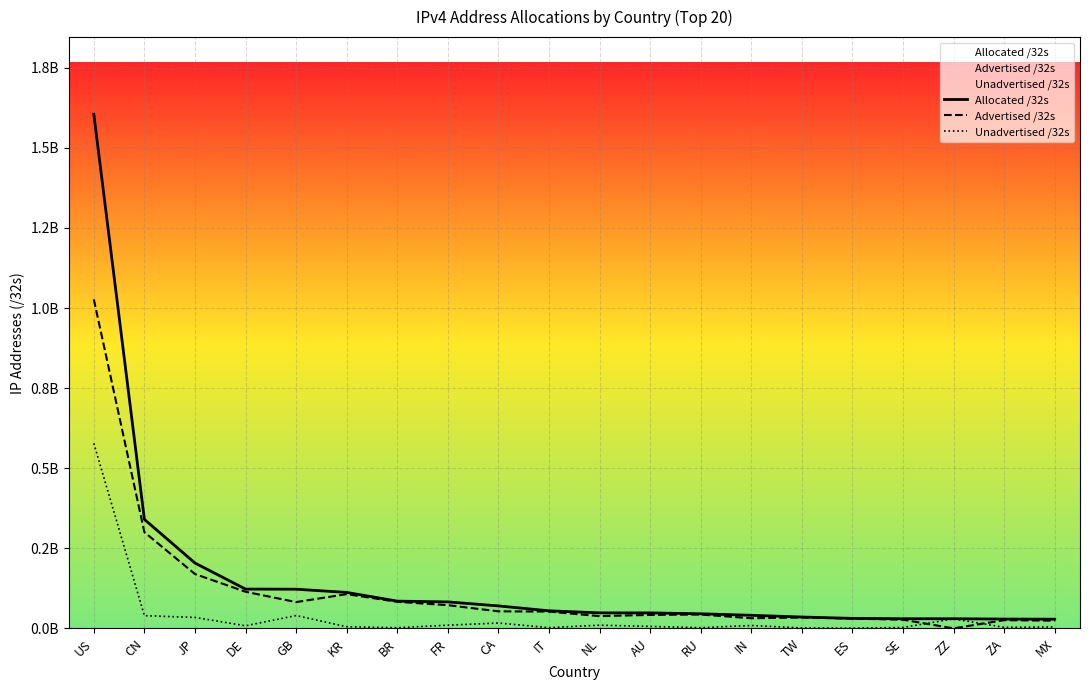

Reading right to left, list all the values displayed in this chart.

Allocated /32s: 28911360	29295104	30309016	30316648	31439424	35672320	41048320	45783040	48533248	48636136	55027520	70368000	82826800	85296128	112460800	122459672	122867584	204226560	340433152	1604995584
Advertised /32s: 24262656	25859840	270336	27265024	30703616	34038784	31853312	43407104	42247476	38442752	52628736	53399296	72638208	83123456	107042560	82284032	114508288	169854720	300528384	1027223712
Unadvertised /32s: 4648704	3435264	30038680	3051624	735808	1633536	9195008	2375936	6285772	10193384	2398784	16968704	10188592	2172672	5418240	40175640	8359296	34371840	39904768	577771872